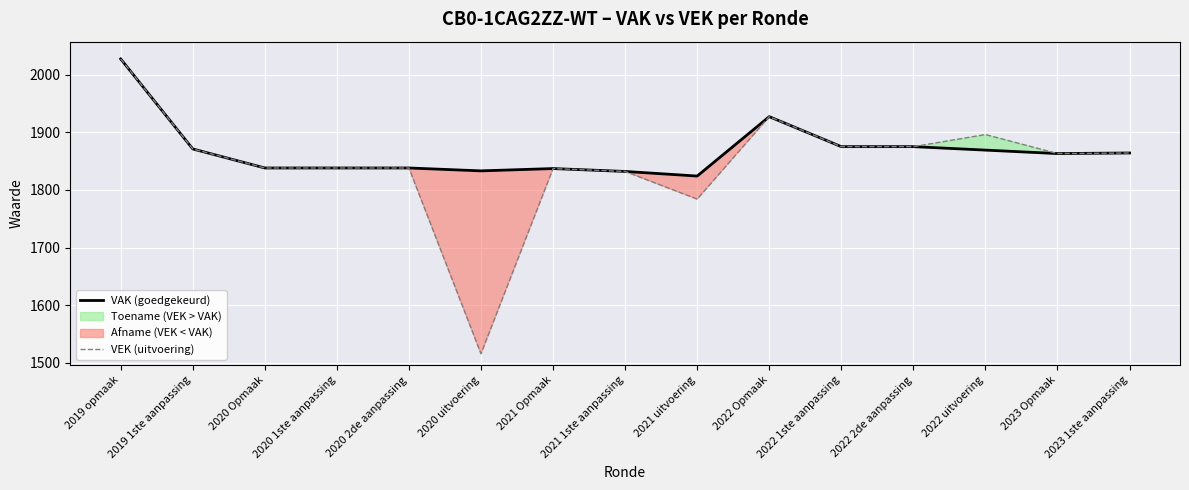

What is the label of the 1st point from the right?

2023 1ste aanpassing